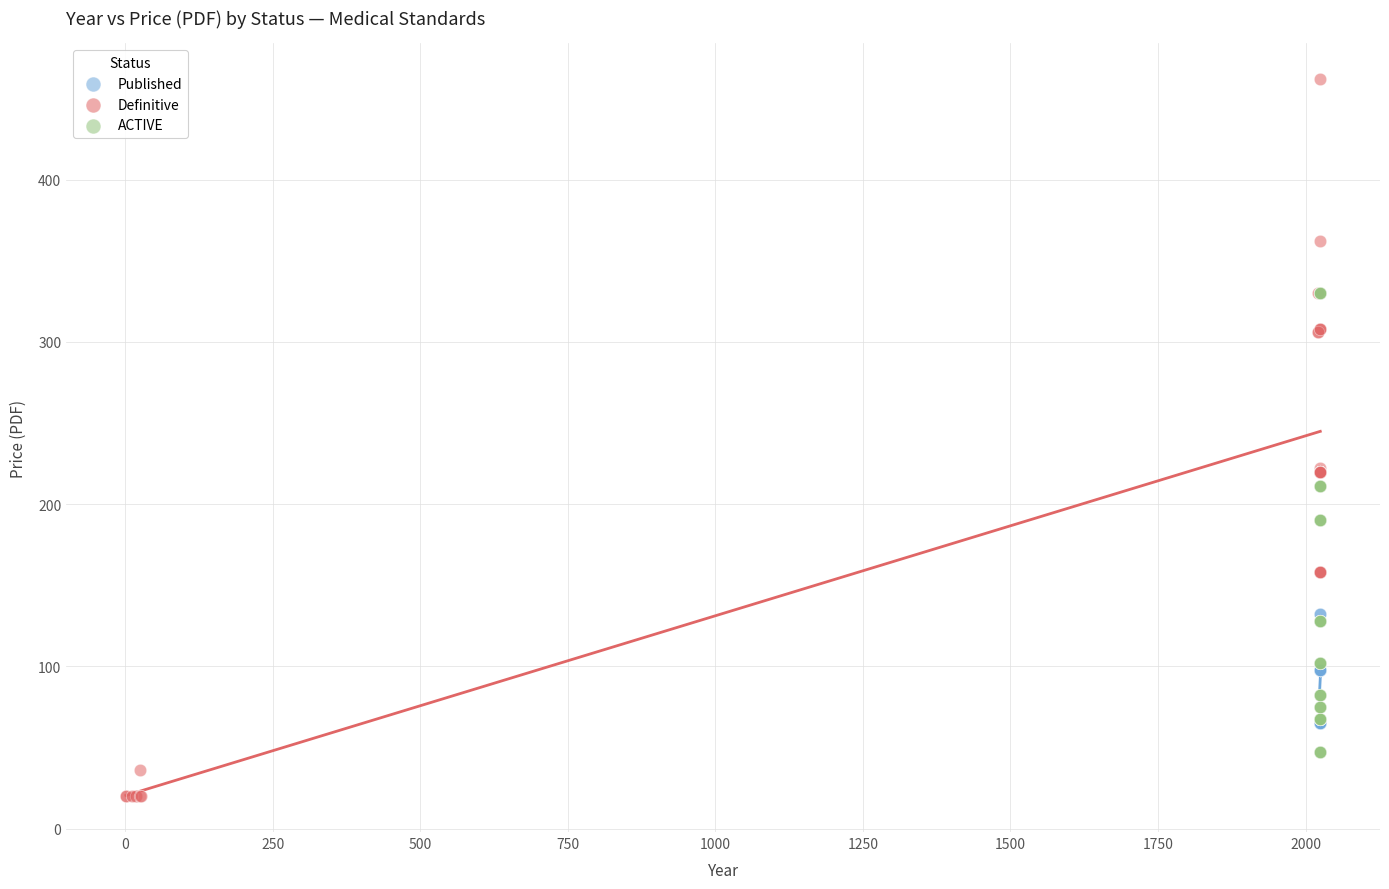

Which series contains the highest Y value?

Definitive